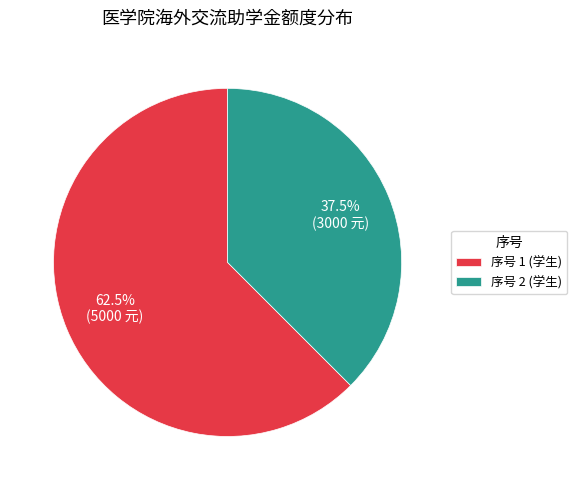

Between 序号 2 (学生) and 序号 1 (学生), which is larger?

序号 1 (学生)